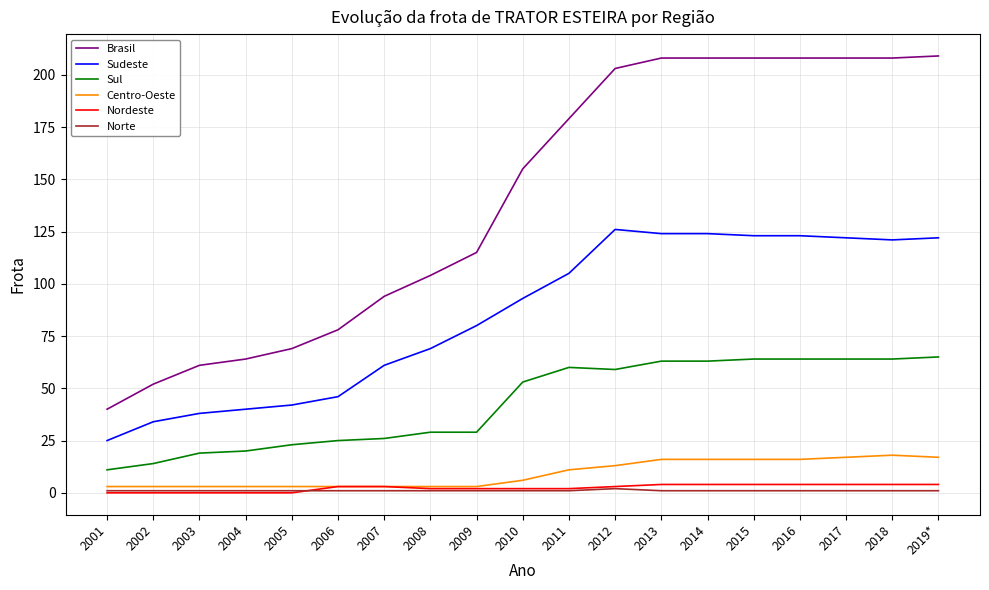

True or false: Centro-Oeste has a value of 3 at 2001.

True